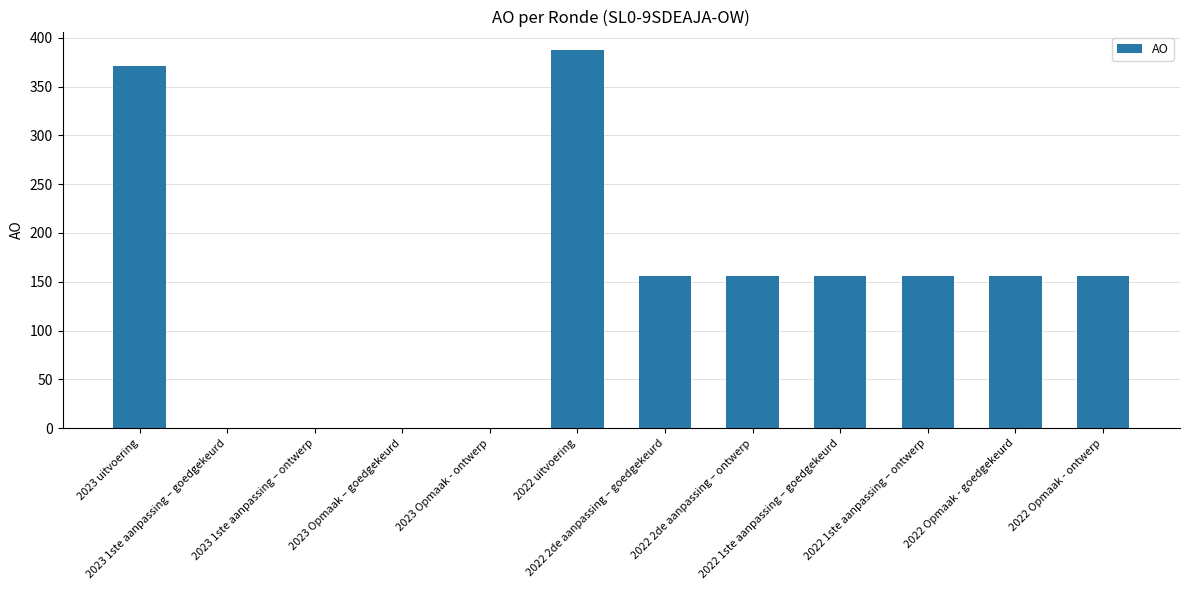

What is the approximate value at 2022 2de aanpassing – goedgekeurd, to the nearest 50?

150